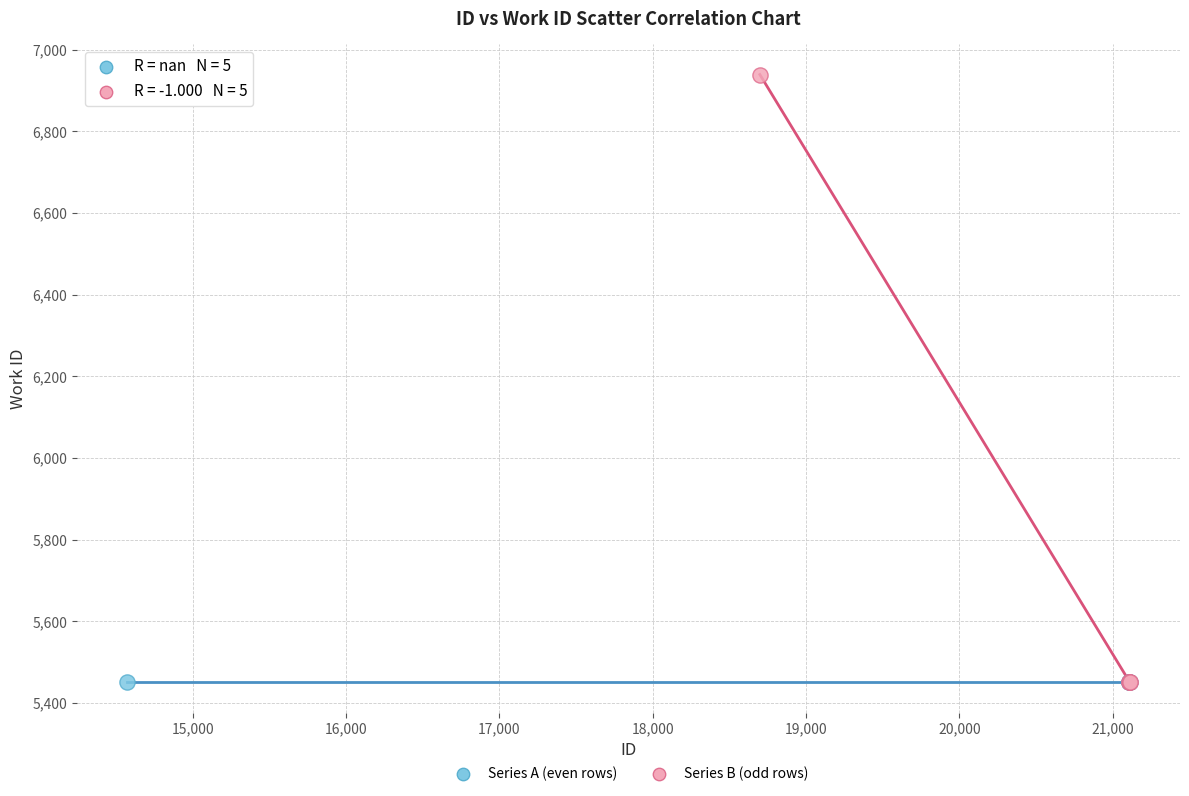

Which series reaches the maximum Y coordinate?

Series B (odd rows)